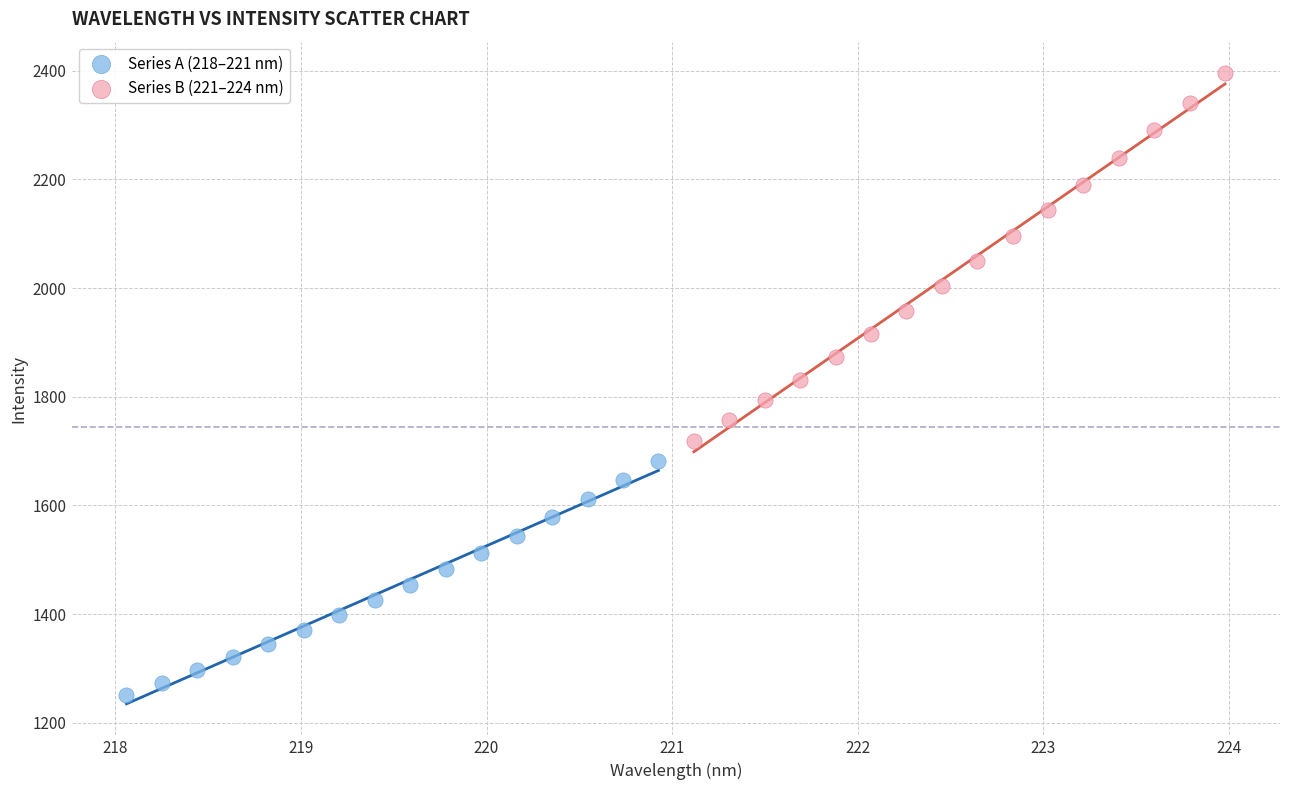

Which series has the largest Y range (max minus min)?

Series B (221–224 nm)